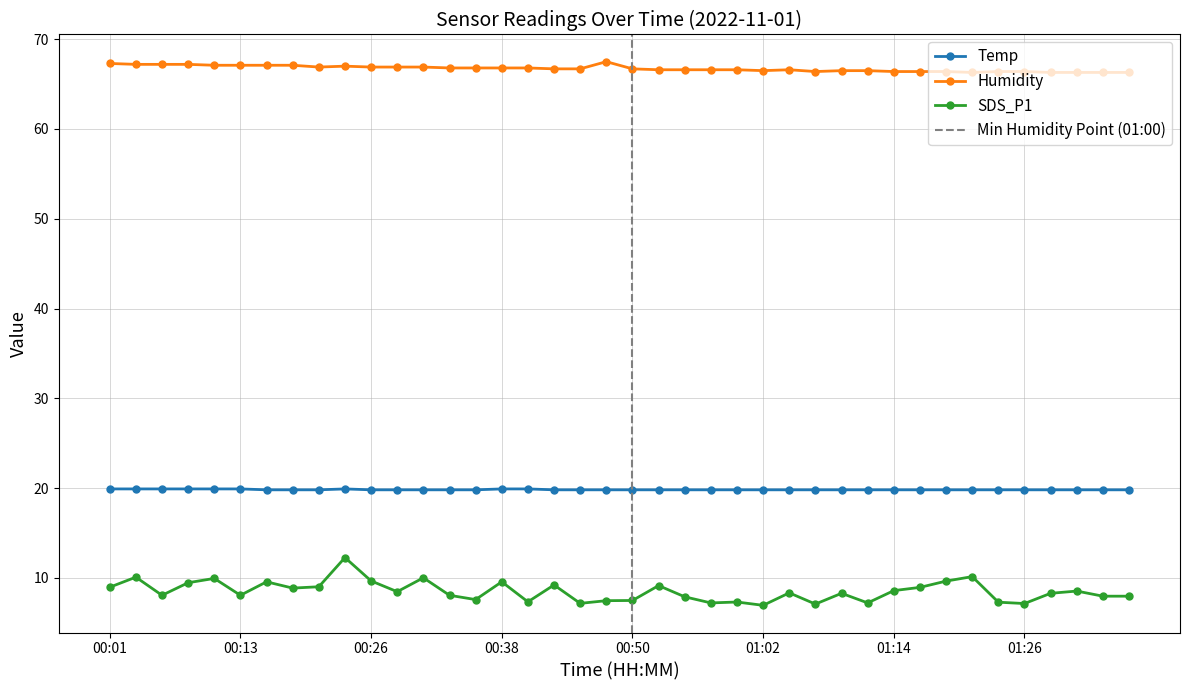

What is the sum of the Temp values at 00:18 and 01:36?

39.6